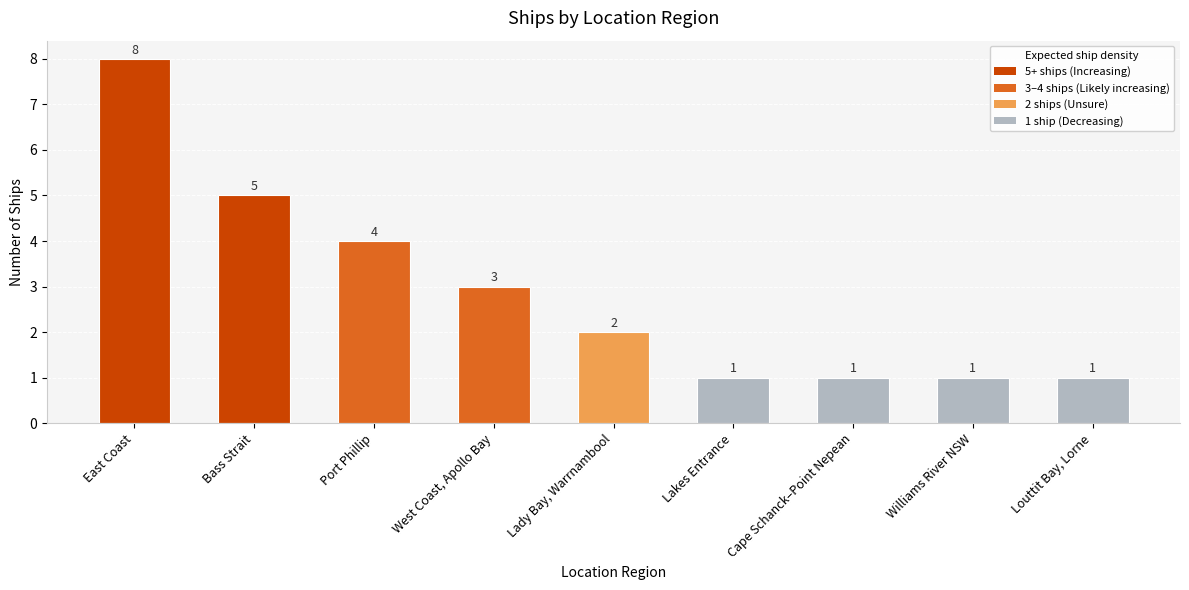

What is the change in value from Port Phillip to Lady Bay, Warrnambool?

-2